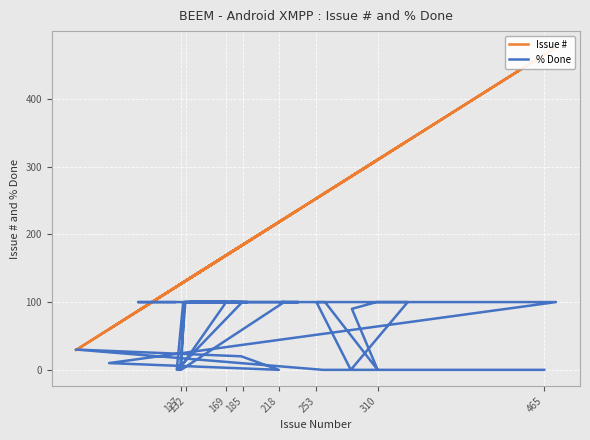

Reading left to right, extract all data points from this chart.

Issue #: 465	464	259	29	183	218	60	476	425	408	253	285	338	309	286	310	261	221	236	130	127	223	175	135	189	185	174	184	123	129	132	177	131	126	125	169	137	88	87	121
% Done: 0	0	0	30	20	0	10	100	100	100	100	0	100	100	90	0	100	100	100	100	0	100	100	100	100	100	100	100	0	100	100	100	100	0	0	100	100	100	100	100